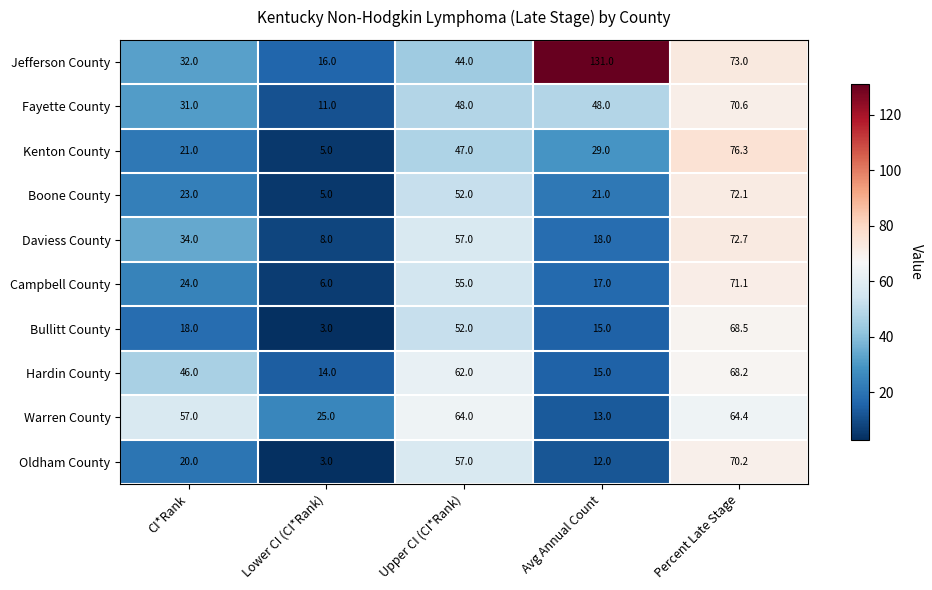

What is the minimum value for Daviess County?

8.0